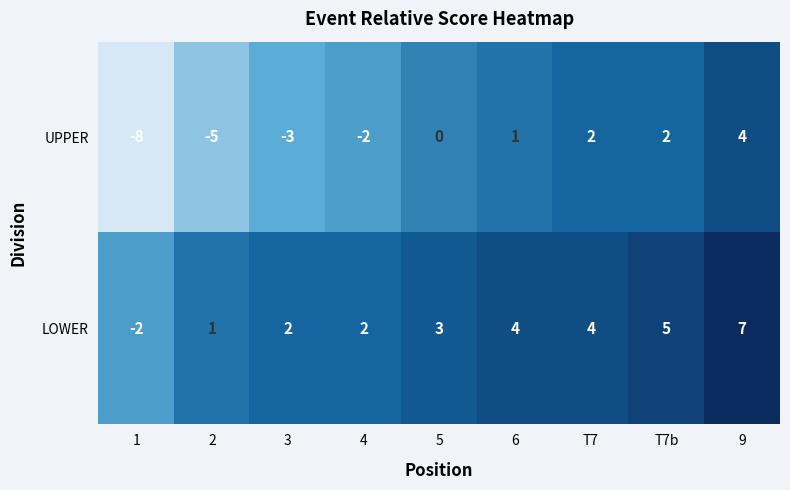

How many categories are shown in the chart?

9